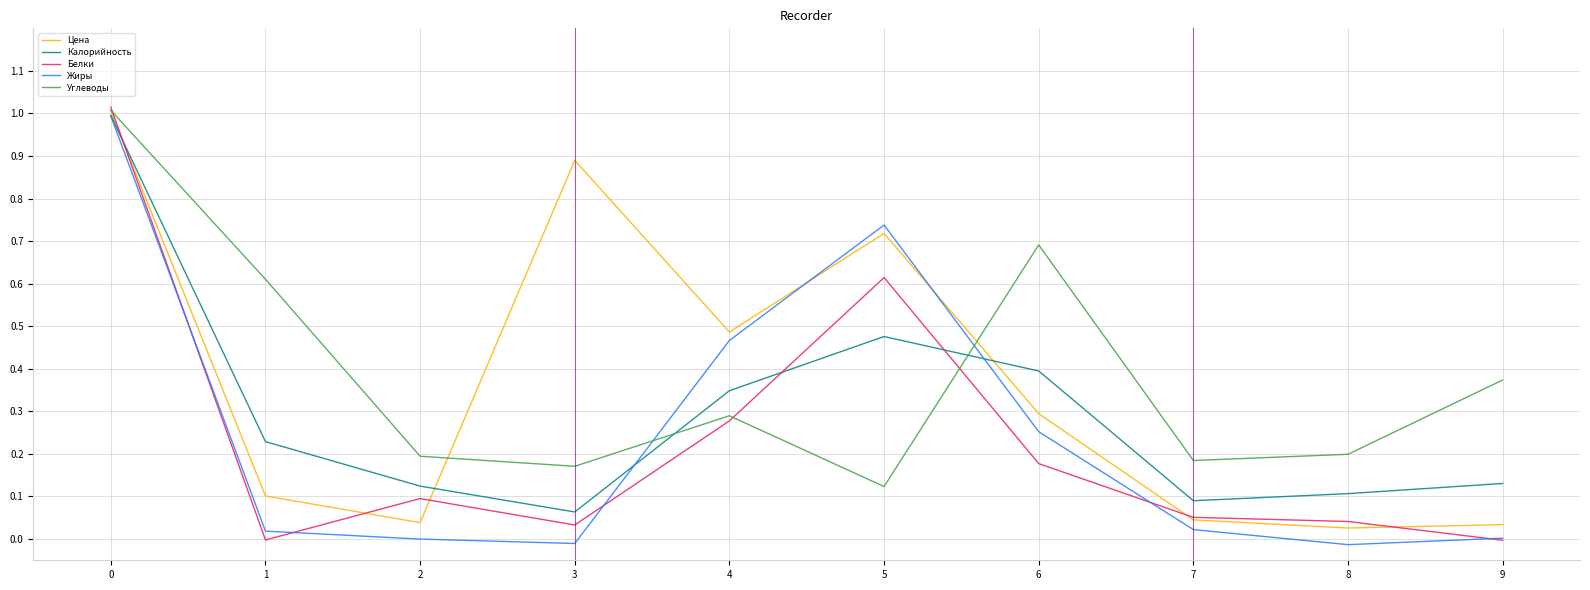

True or false: Углеводы has a value of 0.2 at 5.

False